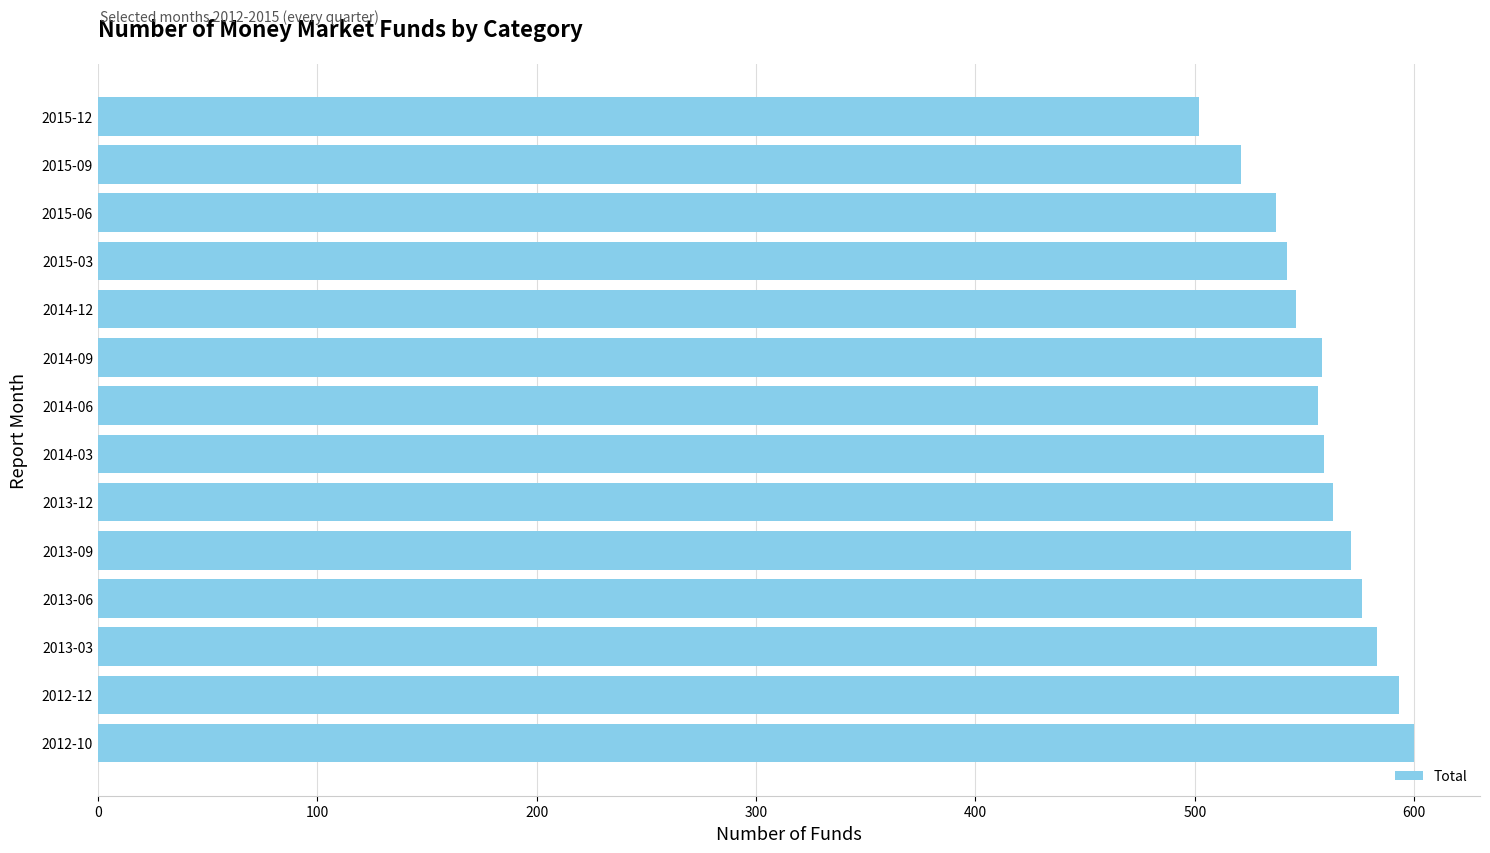

Read the value at 2014-09, to the nearest 10.

560